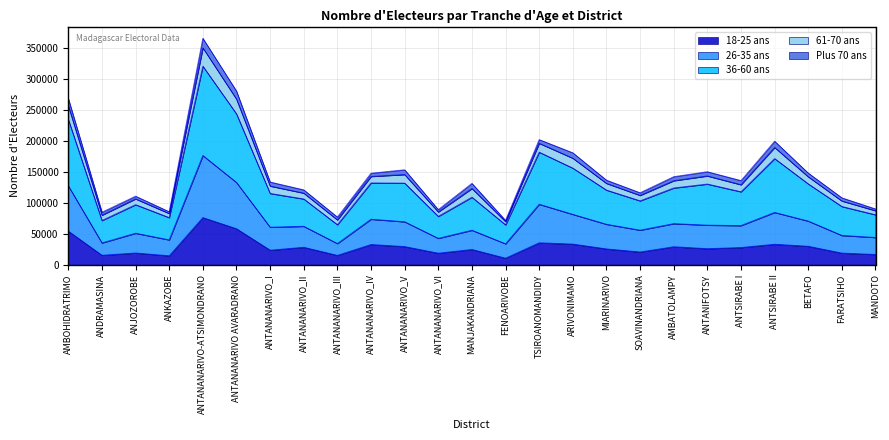

At which category is the sum across all series the highest?

ANTANANARIVO-ATSIMONDRANO